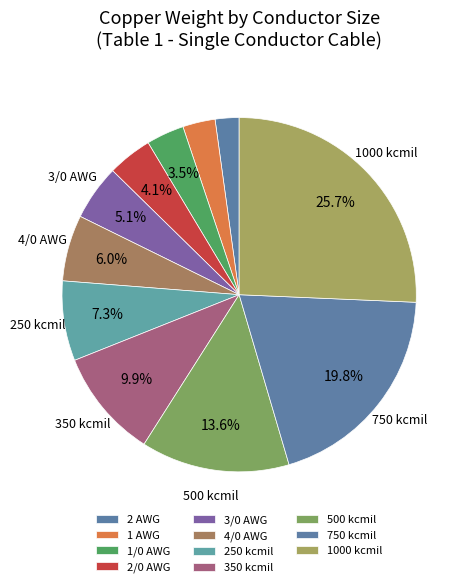

Count the number of slices in the pie.

11